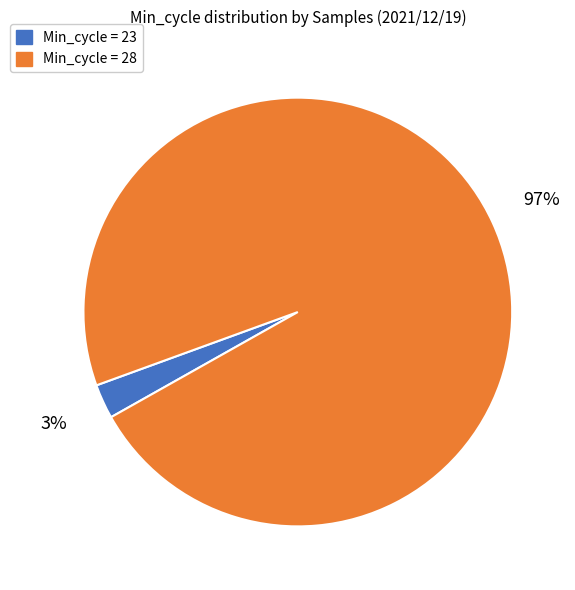

Which slice represents more than half of the pie?

Min_cycle = 28